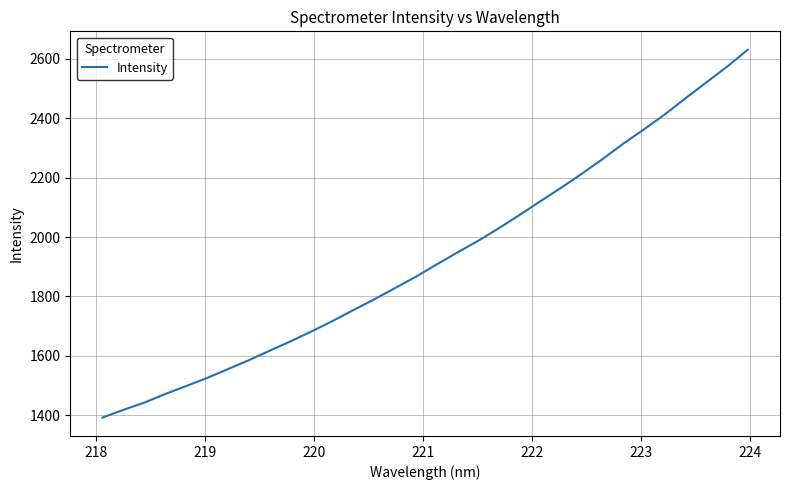

What is the difference between the maximum and minimum values?

1238.4